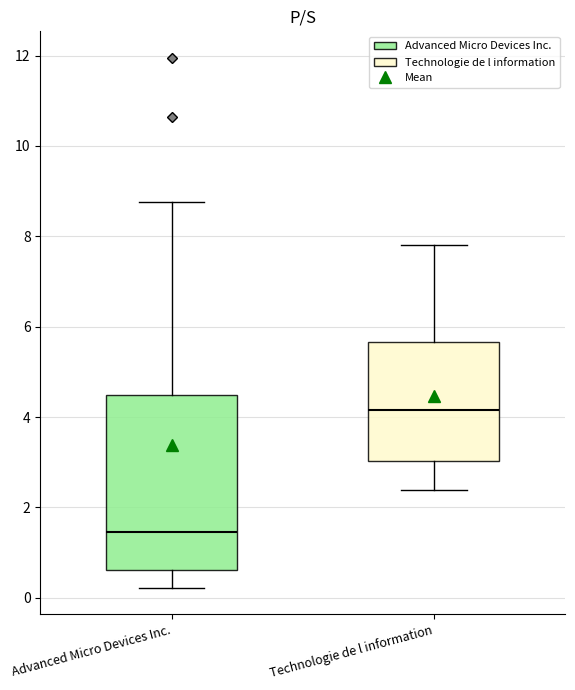

Where is the upper edge of the box for Advanced Micro Devices Inc. on the y-axis? The values are not printed on the chart, so give them approximately, as read against the axis.

4.4